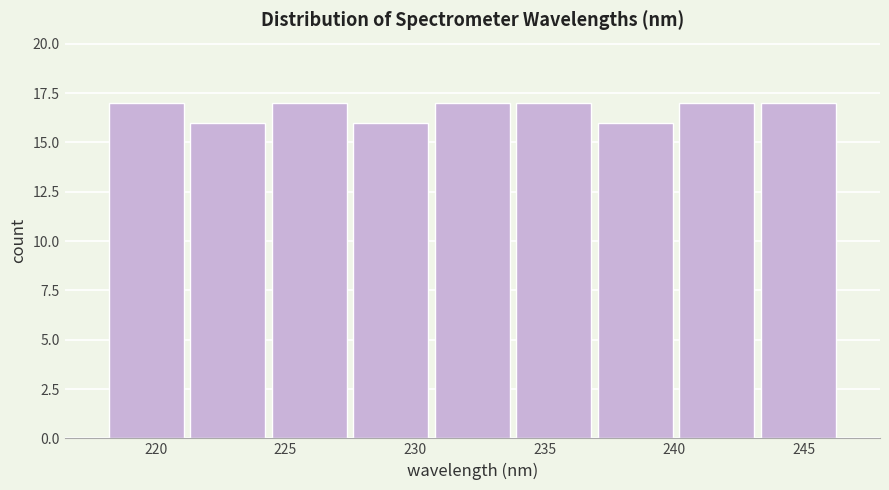

Reading left to right, list every bar in this chart as the range it spans on the x-axis followed by its height. Neither the bar edges nor the heights are printed on the chart, so give them approximately, as read against the axes.

218.0 to 221.0: 17
221.0 to 224.5: 16
224.5 to 227.5: 17
227.5 to 230.5: 16
230.5 to 234.0: 17
234.0 to 237.0: 17
237.0 to 240.0: 16
240.0 to 243.0: 17
243.0 to 246.5: 17